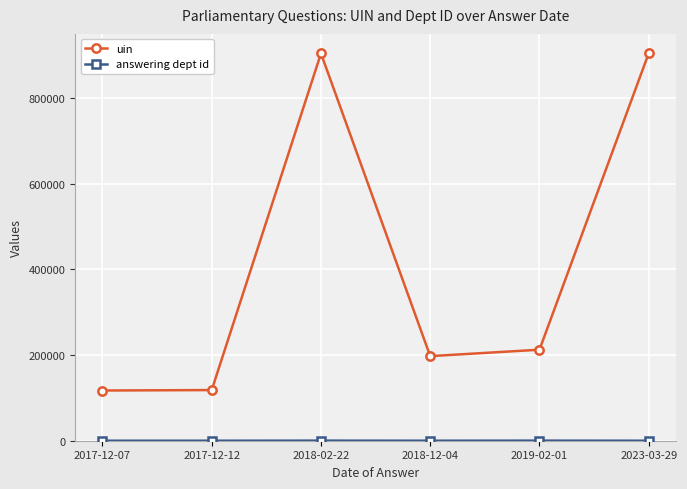

The value of uin at 2018-12-04 is 345540. True or false?

False